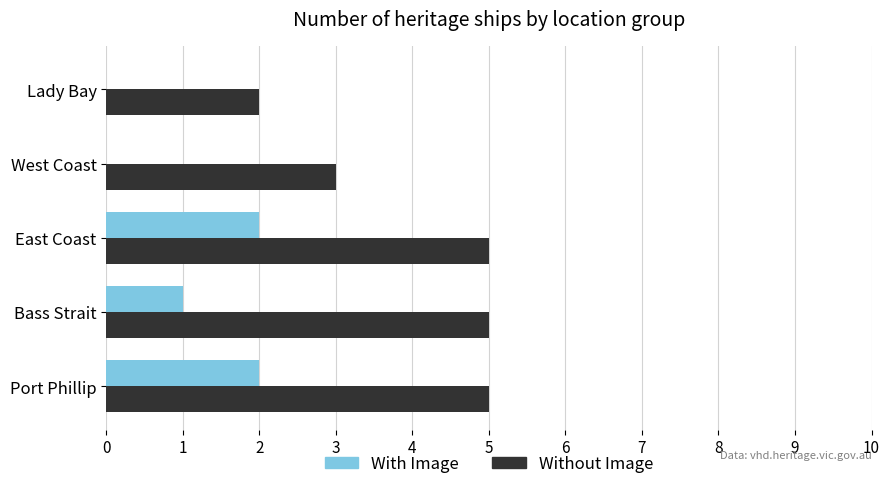

Is the value of With Image at Lady Bay greater than the value of Without Image at Port Phillip?

No